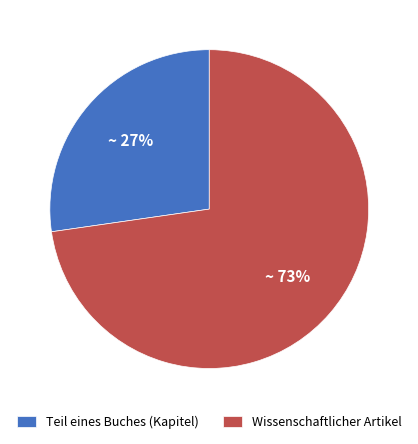

To the nearest percent, what percentage of the pie is Wissenschaftlicher Artikel?

73%